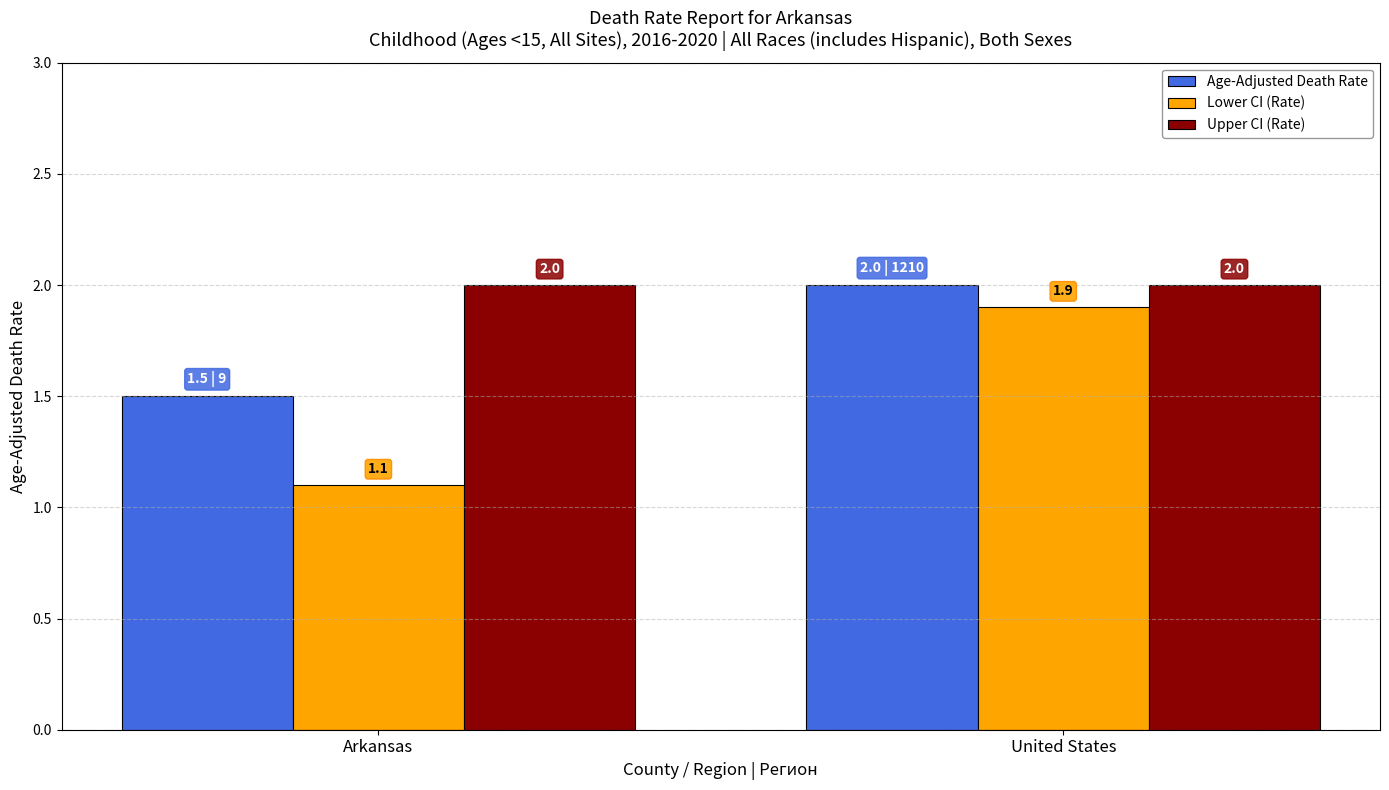

What is the total value across all series at Arkansas?

4.6